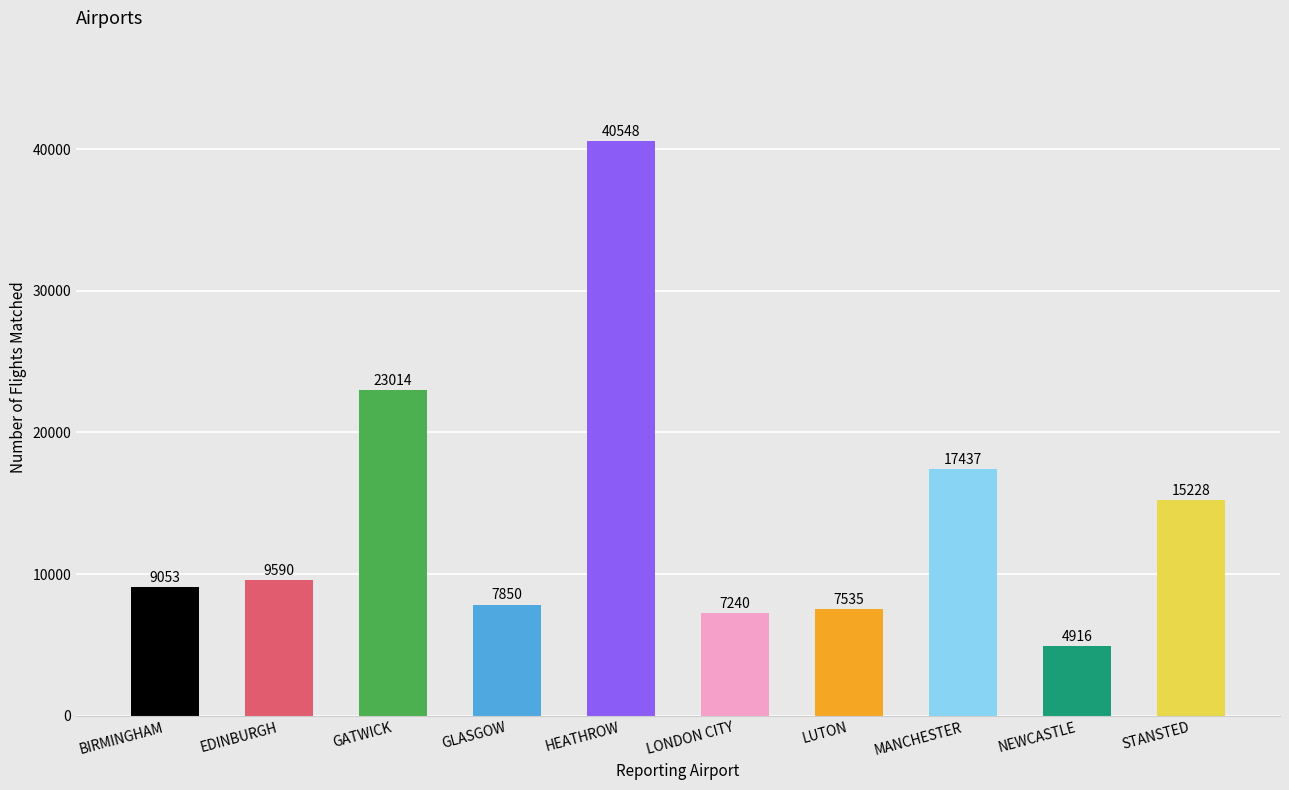

The value at BIRMINGHAM is 9053. True or false?

True